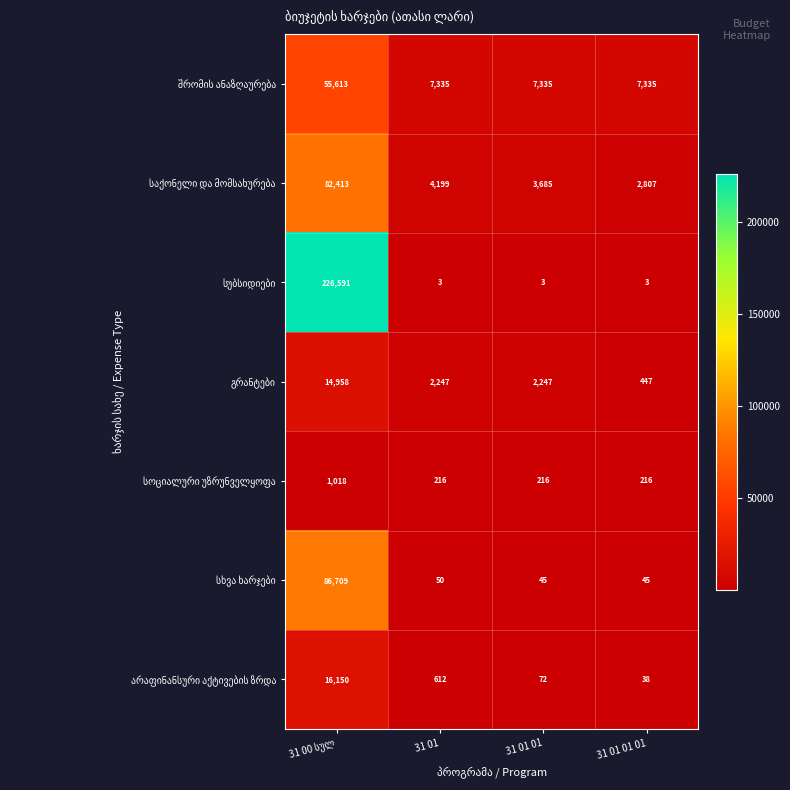

What is the maximum value shown in the chart?

226591